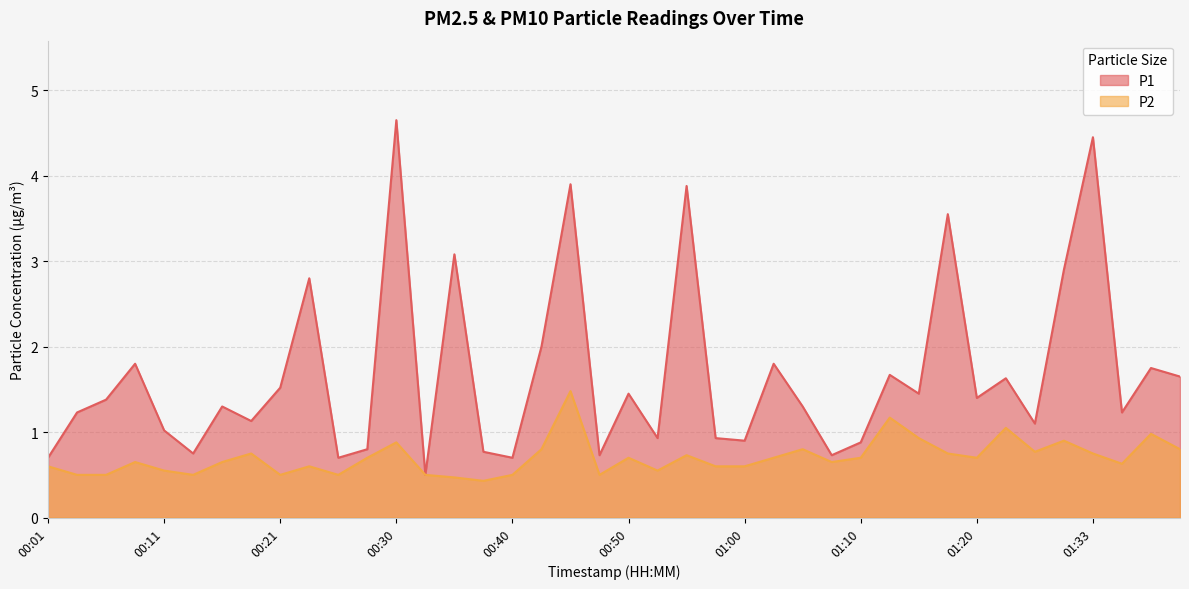

In P2, how many points are lower than both neighbors (excluding endpoints)?

10